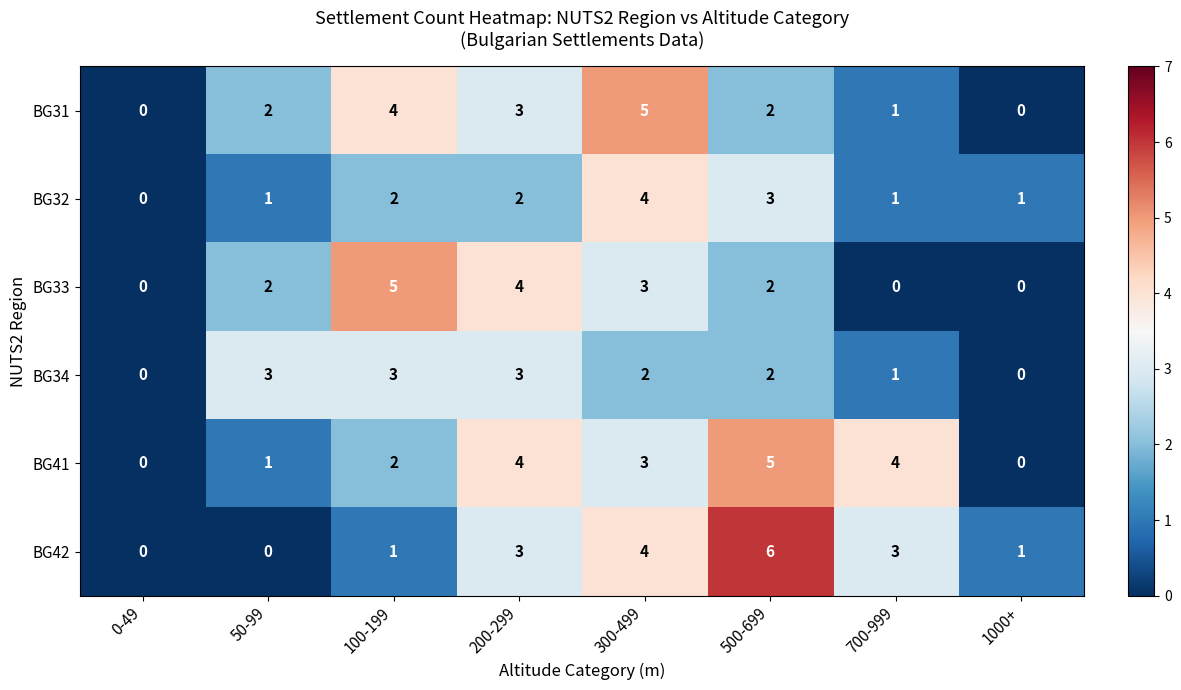

How many data points does each series have?

8